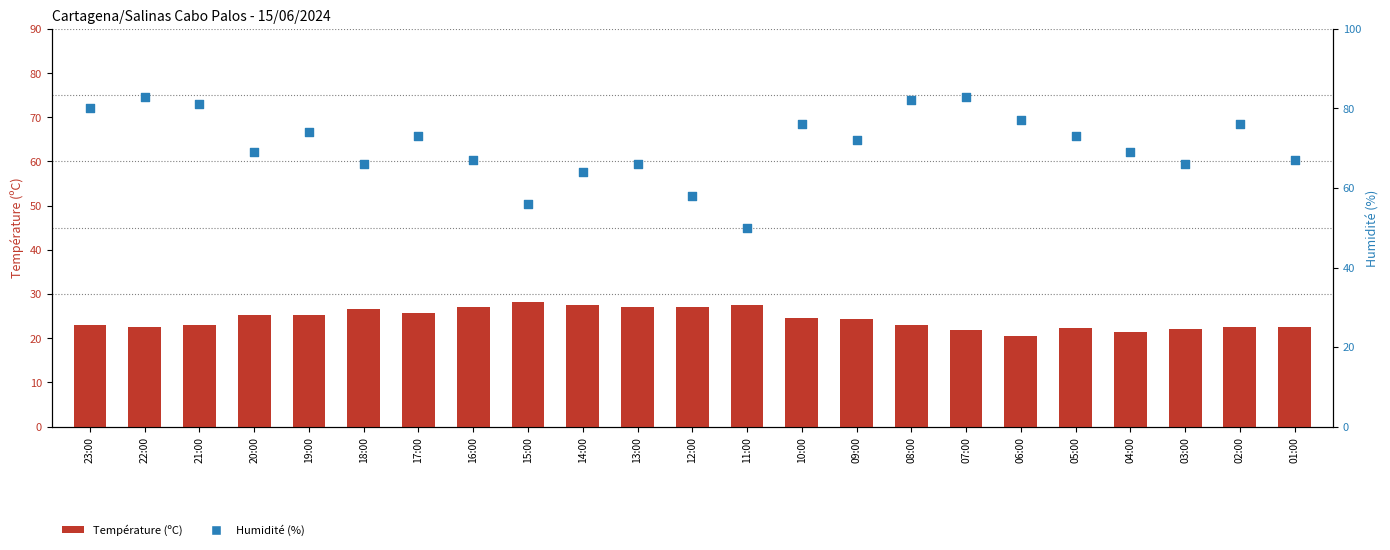

What is the total value across all series at 20:00?

94.2